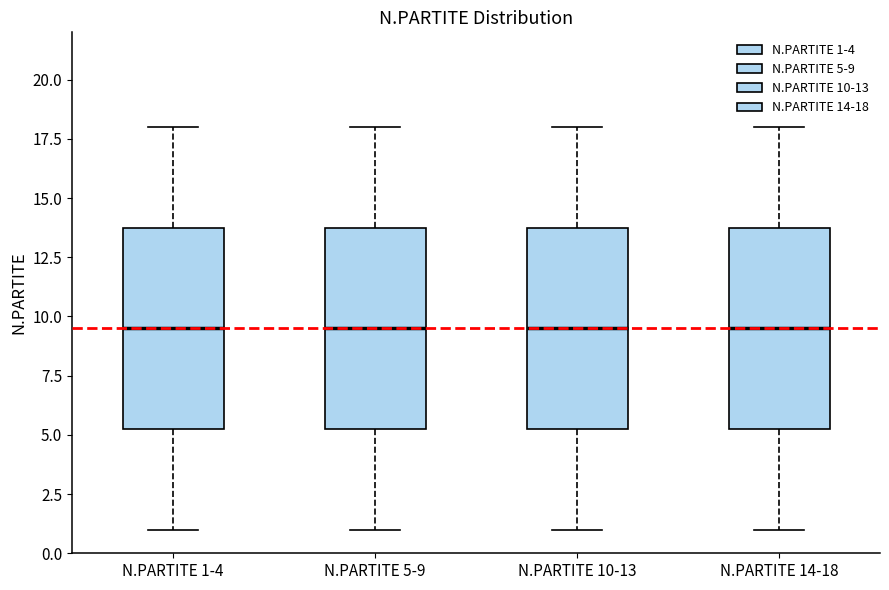

Reading left to right, read every box against the y-axis: the position of its median line, the range the box covers, and the ends of its whiskers. The values are not printed on the chart, so give them approximately, as read against the axis.

N.PARTITE 1-4: median 9.5, box 5.5 to 14.0, whiskers 1.0 to 18.0
N.PARTITE 5-9: median 9.5, box 5.5 to 14.0, whiskers 1.0 to 18.0
N.PARTITE 10-13: median 9.5, box 5.5 to 14.0, whiskers 1.0 to 18.0
N.PARTITE 14-18: median 9.5, box 5.5 to 14.0, whiskers 1.0 to 18.0